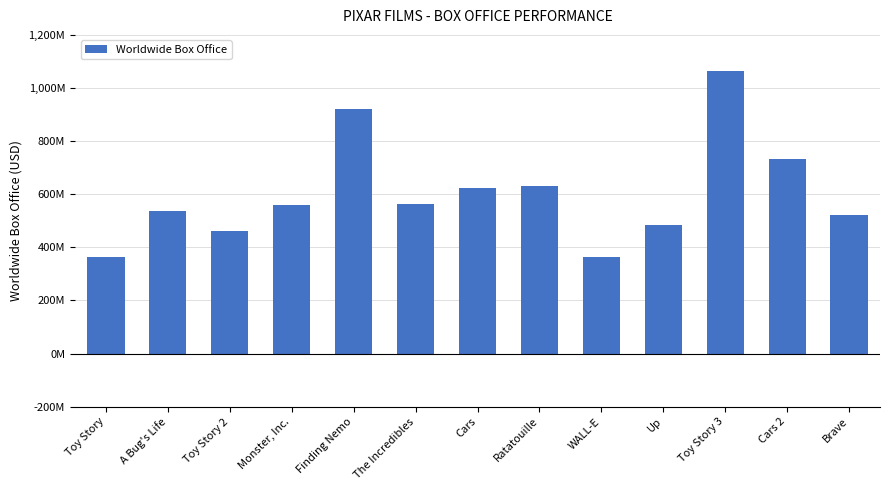

List the labels in order of value, smallest first.

WALL-E, Toy Story, Toy Story 2, Up, Brave, A Bug's Life, Monster, Inc., The Incredibles, Cars, Ratatouille, Cars 2, Finding Nemo, Toy Story 3